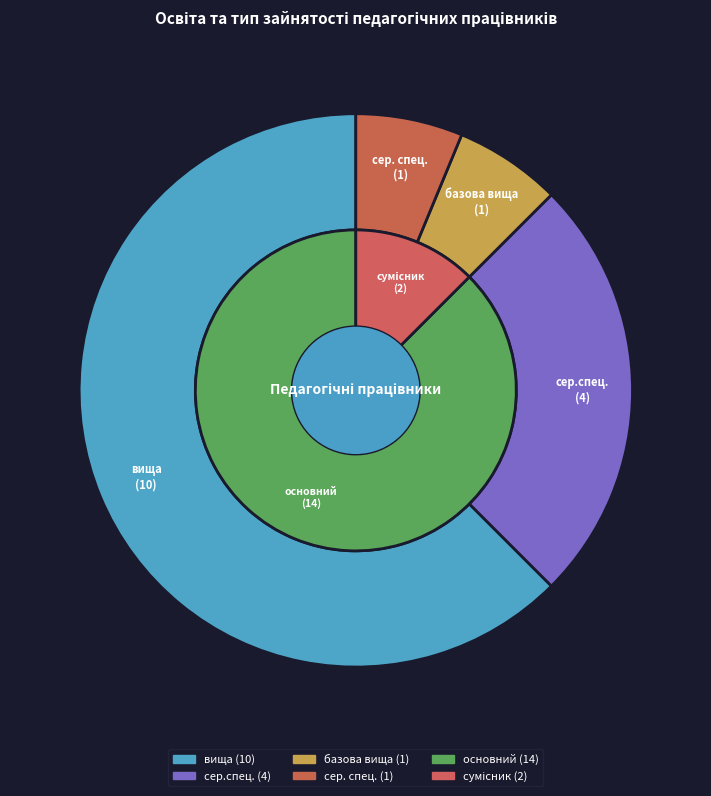

How many segments does this pie chart have?

4